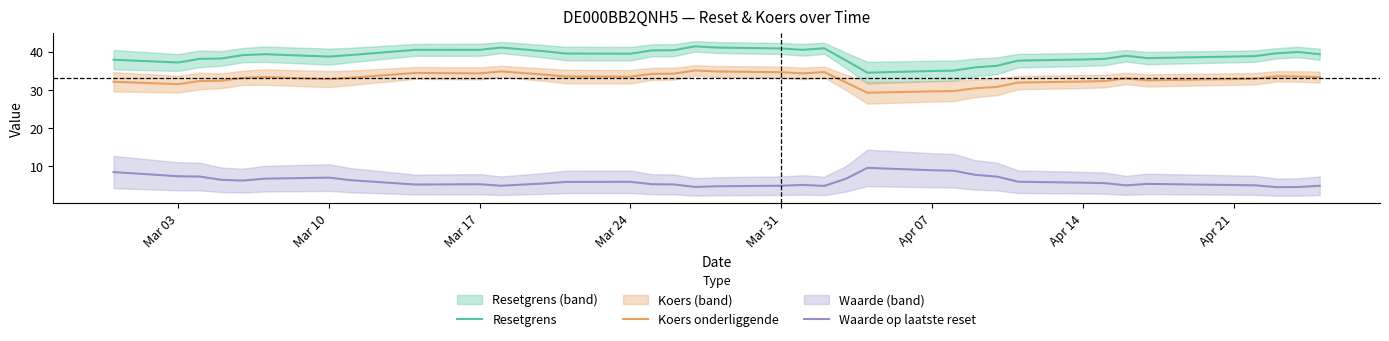

Is it true that Waarde op laatste reset equals 12.0 at Mar 10?

False